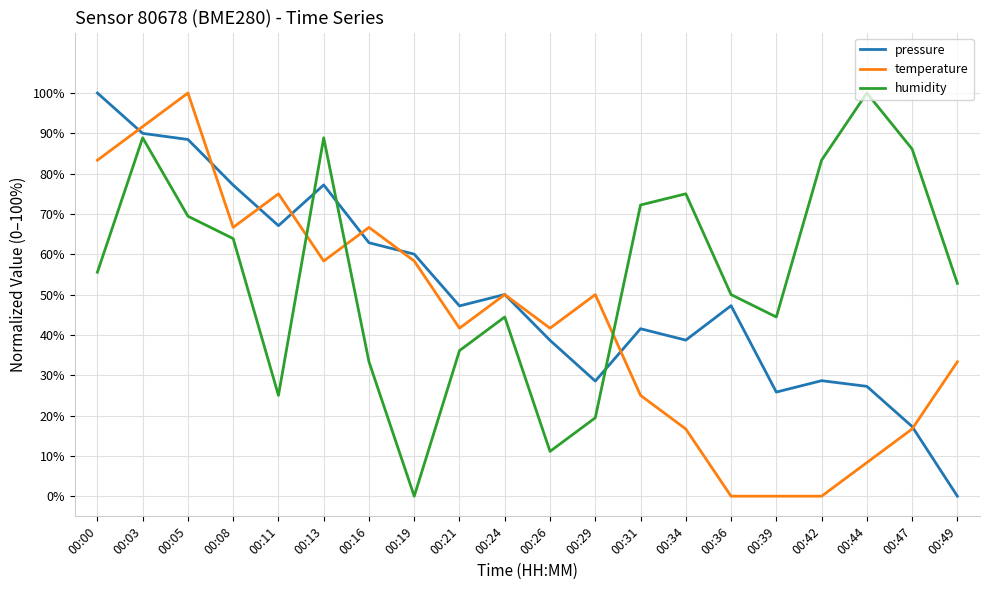

Where does the pressure series first go above 47?

00:00